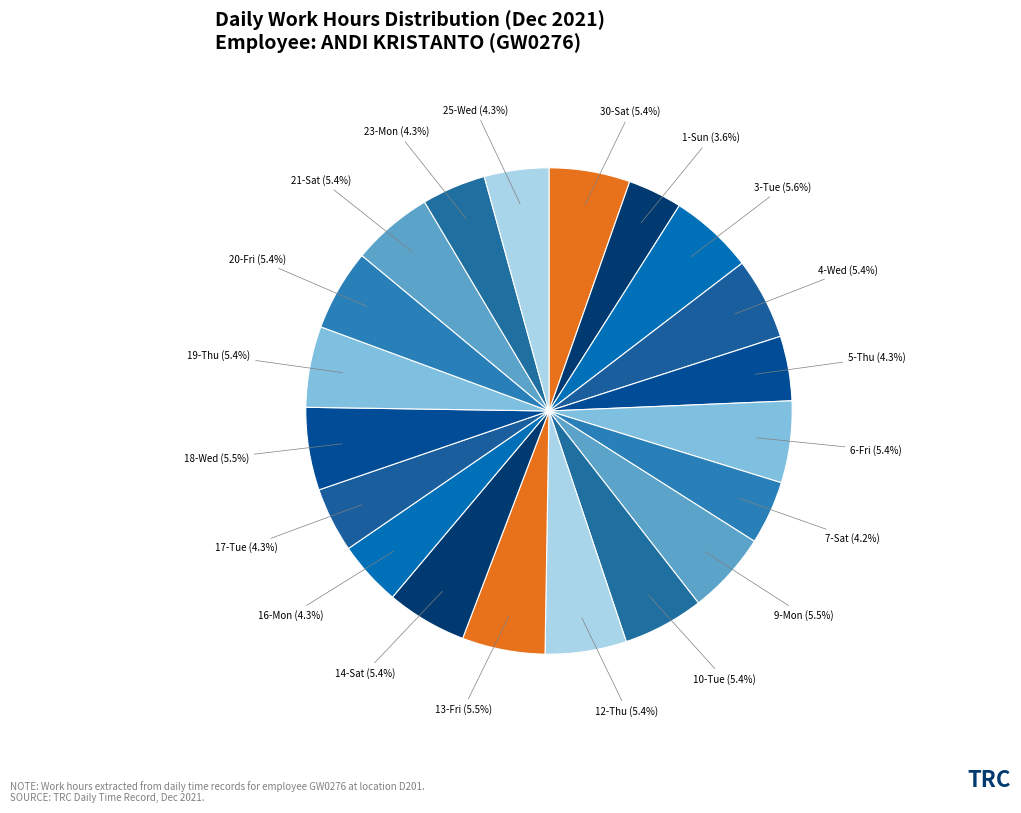

Does 5-Thu account for over 50% of the chart?

No